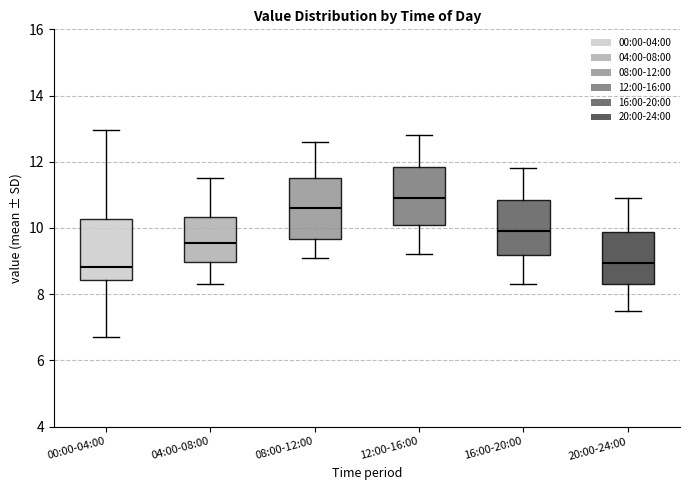

Reading left to right, read every box against the y-axis: the position of its median line, the range the box covers, and the ends of its whiskers. The values are not printed on the chart, so give them approximately, as read against the axis.

00:00-04:00: median 8.8, box 8.4 to 10.2, whiskers 6.8 to 13.0
04:00-08:00: median 9.6, box 9.0 to 10.4, whiskers 8.4 to 11.6
08:00-12:00: median 10.6, box 9.6 to 11.6, whiskers 9.2 to 12.6
12:00-16:00: median 11.0, box 10.2 to 11.8, whiskers 9.2 to 12.8
16:00-20:00: median 10.0, box 9.2 to 10.8, whiskers 8.4 to 11.8
20:00-24:00: median 9.0, box 8.4 to 9.8, whiskers 7.6 to 11.0